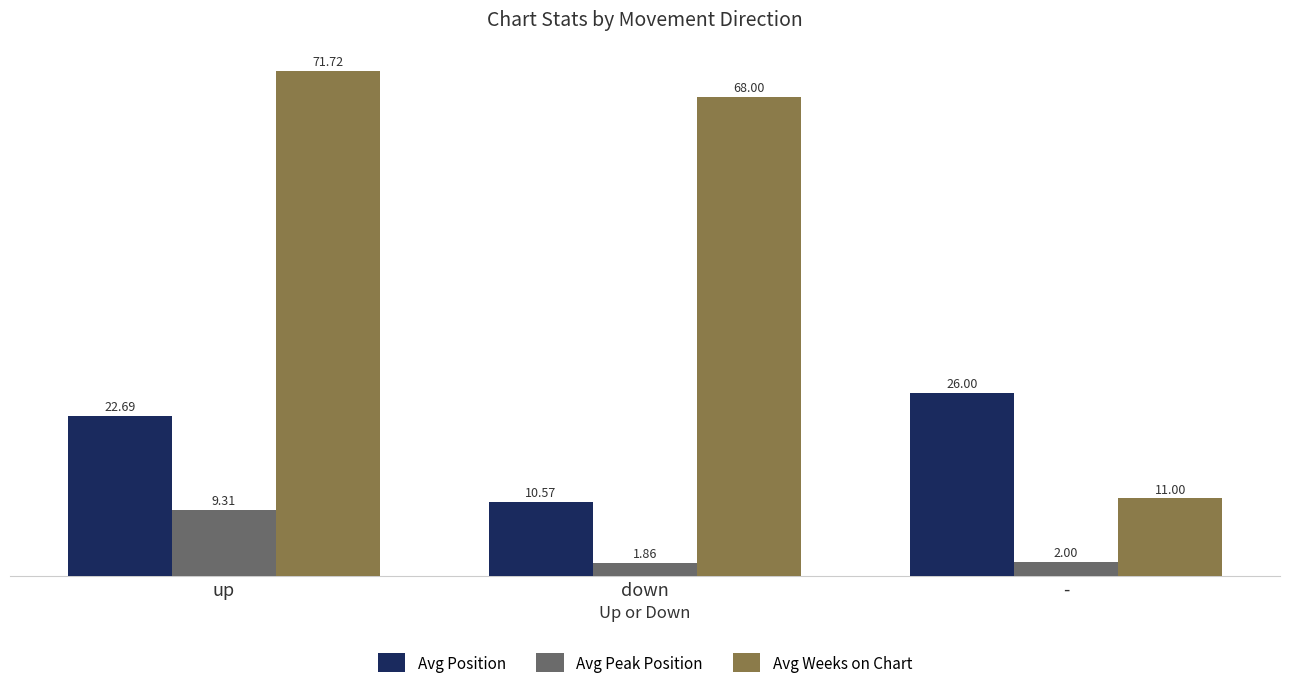

What is the difference between the Avg Peak Position values at - and down?

0.1